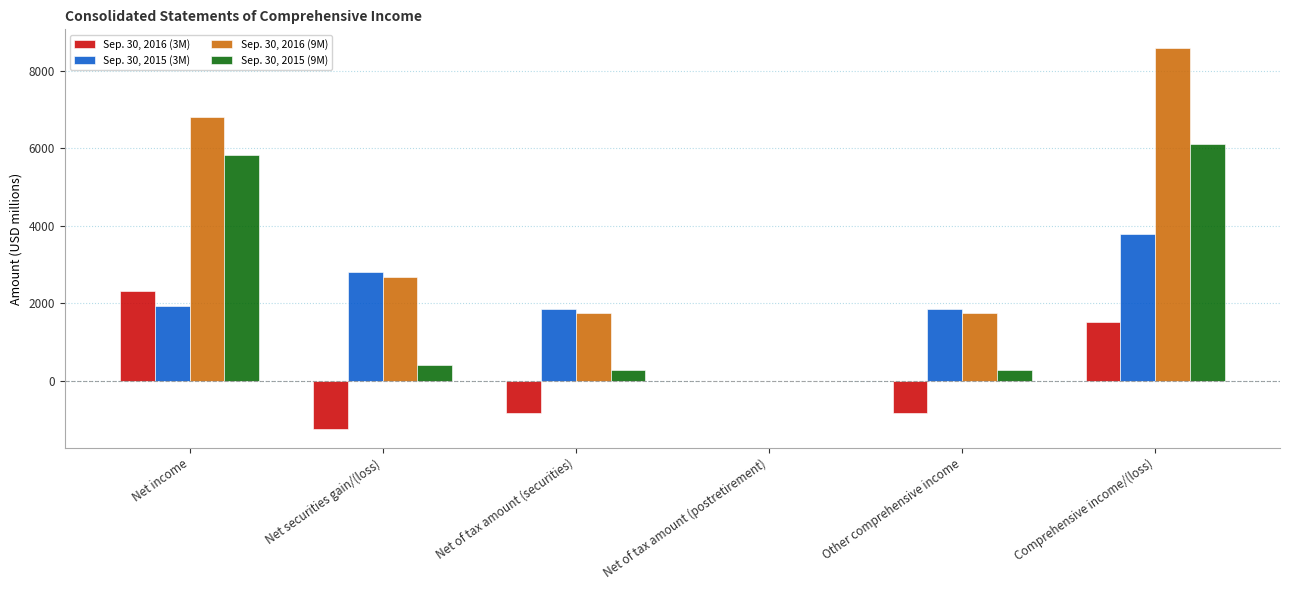

Between Net income and Net of tax amount (postretirement), which series saw the biggest shift?

Sep. 30, 2016 (9M)